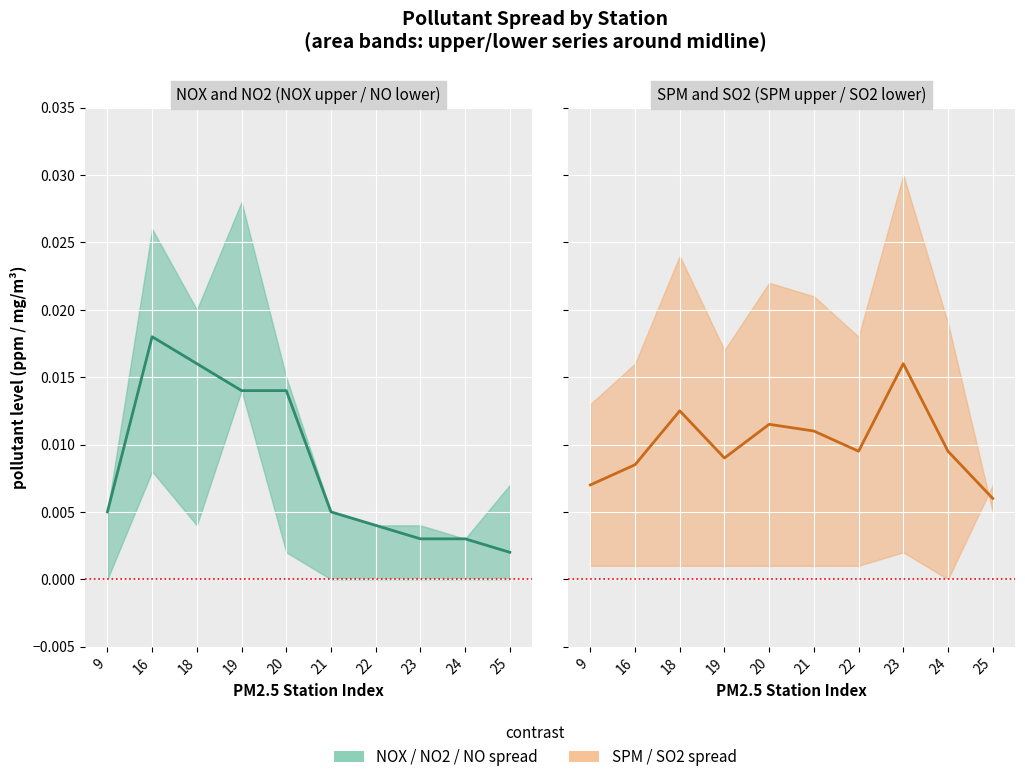

Which series ends up on top after the final intersection of NO(ppm) and SO2(ppm)?

SO2(ppm)